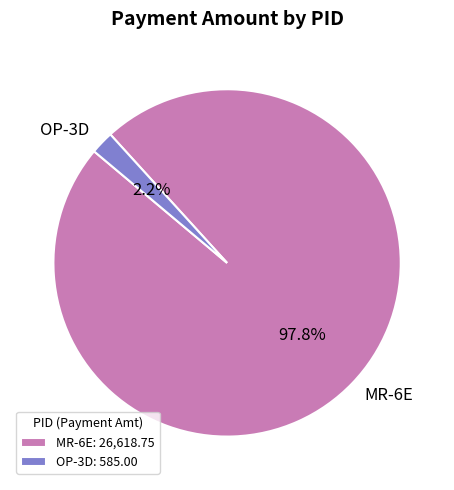

To the nearest percent, what is the combined percentage of OP-3D and MR-6E?

100%